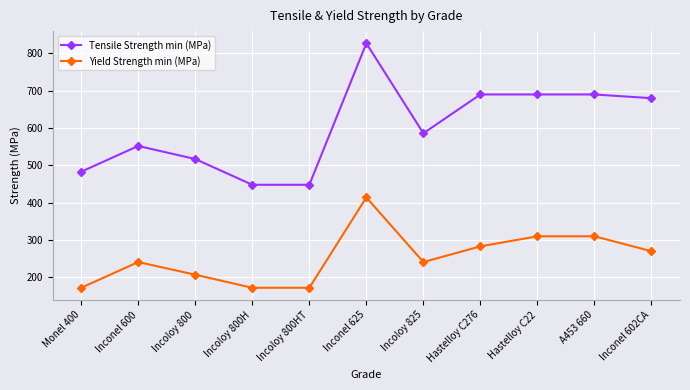

True or false: Yield Strength min (MPa) has more than 0 interior local peaks.

True